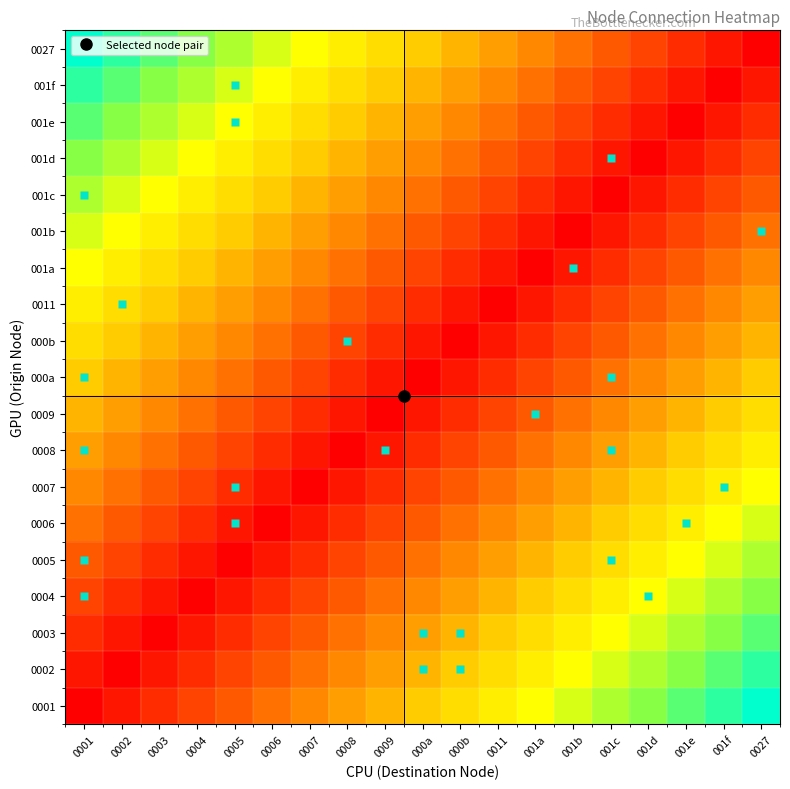

Reading left to right, list all the values displayed in this chart.

0001: 0001=0	0002=1	0003=2	0004=3	0005=4	0006=5	0007=6	0008=7	0009=8	000a=9	000b=10	0011=11	001a=12	001b=13	001c=14	001d=15	001e=16	001f=17	0027=18
0002: 0001=1	0002=0	0003=1	0004=2	0005=3	0006=4	0007=5	0008=6	0009=7	000a=8	000b=9	0011=10	001a=11	001b=12	001c=13	001d=14	001e=15	001f=16	0027=17
0003: 0001=2	0002=1	0003=0	0004=1	0005=2	0006=3	0007=4	0008=5	0009=6	000a=7	000b=8	0011=9	001a=10	001b=11	001c=12	001d=13	001e=14	001f=15	0027=16
0004: 0001=3	0002=2	0003=1	0004=0	0005=1	0006=2	0007=3	0008=4	0009=5	000a=6	000b=7	0011=8	001a=9	001b=10	001c=11	001d=12	001e=13	001f=14	0027=15
0005: 0001=4	0002=3	0003=2	0004=1	0005=0	0006=1	0007=2	0008=3	0009=4	000a=5	000b=6	0011=7	001a=8	001b=9	001c=10	001d=11	001e=12	001f=13	0027=14
0006: 0001=5	0002=4	0003=3	0004=2	0005=1	0006=0	0007=1	0008=2	0009=3	000a=4	000b=5	0011=6	001a=7	001b=8	001c=9	001d=10	001e=11	001f=12	0027=13
0007: 0001=6	0002=5	0003=4	0004=3	0005=2	0006=1	0007=0	0008=1	0009=2	000a=3	000b=4	0011=5	001a=6	001b=7	001c=8	001d=9	001e=10	001f=11	0027=12
0008: 0001=7	0002=6	0003=5	0004=4	0005=3	0006=2	0007=1	0008=0	0009=1	000a=2	000b=3	0011=4	001a=5	001b=6	001c=7	001d=8	001e=9	001f=10	0027=11
0009: 0001=8	0002=7	0003=6	0004=5	0005=4	0006=3	0007=2	0008=1	0009=0	000a=1	000b=2	0011=3	001a=4	001b=5	001c=6	001d=7	001e=8	001f=9	0027=10
000a: 0001=9	0002=8	0003=7	0004=6	0005=5	0006=4	0007=3	0008=2	0009=1	000a=0	000b=1	0011=2	001a=3	001b=4	001c=5	001d=6	001e=7	001f=8	0027=9
000b: 0001=10	0002=9	0003=8	0004=7	0005=6	0006=5	0007=4	0008=3	0009=2	000a=1	000b=0	0011=1	001a=2	001b=3	001c=4	001d=5	001e=6	001f=7	0027=8
0011: 0001=11	0002=10	0003=9	0004=8	0005=7	0006=6	0007=5	0008=4	0009=3	000a=2	000b=1	0011=0	001a=1	001b=2	001c=3	001d=4	001e=5	001f=6	0027=7
001a: 0001=12	0002=11	0003=10	0004=9	0005=8	0006=7	0007=6	0008=5	0009=4	000a=3	000b=2	0011=1	001a=0	001b=1	001c=2	001d=3	001e=4	001f=5	0027=6
001b: 0001=13	0002=12	0003=11	0004=10	0005=9	0006=8	0007=7	0008=6	0009=5	000a=4	000b=3	0011=2	001a=1	001b=0	001c=1	001d=2	001e=3	001f=4	0027=5
001c: 0001=14	0002=13	0003=12	0004=11	0005=10	0006=9	0007=8	0008=7	0009=6	000a=5	000b=4	0011=3	001a=2	001b=1	001c=0	001d=1	001e=2	001f=3	0027=4
001d: 0001=15	0002=14	0003=13	0004=12	0005=11	0006=10	0007=9	0008=8	0009=7	000a=6	000b=5	0011=4	001a=3	001b=2	001c=1	001d=0	001e=1	001f=2	0027=3
001e: 0001=16	0002=15	0003=14	0004=13	0005=12	0006=11	0007=10	0008=9	0009=8	000a=7	000b=6	0011=5	001a=4	001b=3	001c=2	001d=1	001e=0	001f=1	0027=2
001f: 0001=17	0002=16	0003=15	0004=14	0005=13	0006=12	0007=11	0008=10	0009=9	000a=8	000b=7	0011=6	001a=5	001b=4	001c=3	001d=2	001e=1	001f=0	0027=1
0027: 0001=18	0002=17	0003=16	0004=15	0005=14	0006=13	0007=12	0008=11	0009=10	000a=9	000b=8	0011=7	001a=6	001b=5	001c=4	001d=3	001e=2	001f=1	0027=0